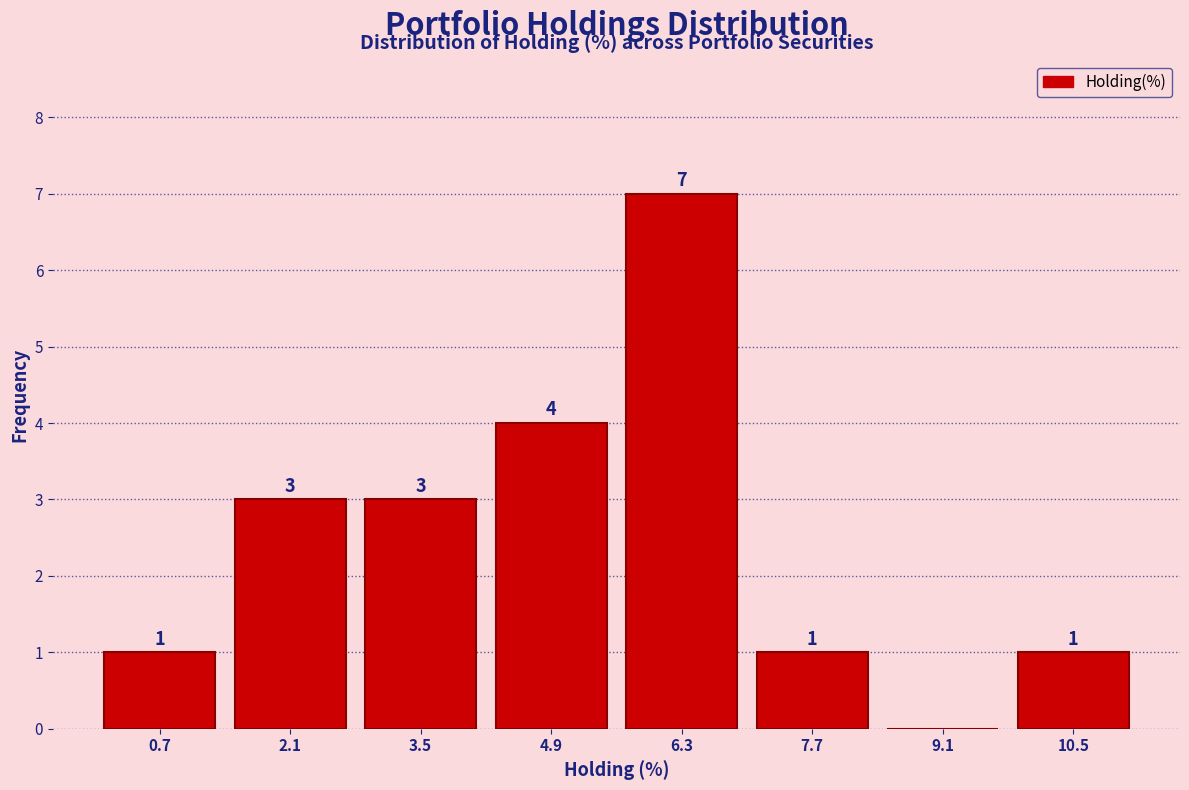

Over which range of the x-axis is the bar tallest?

5.6 to 7.0